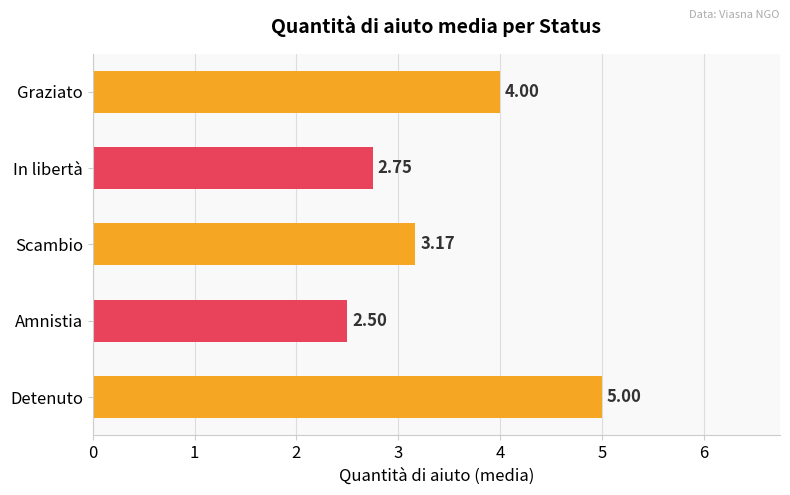

At which label is the value closest to 3?

Scambio